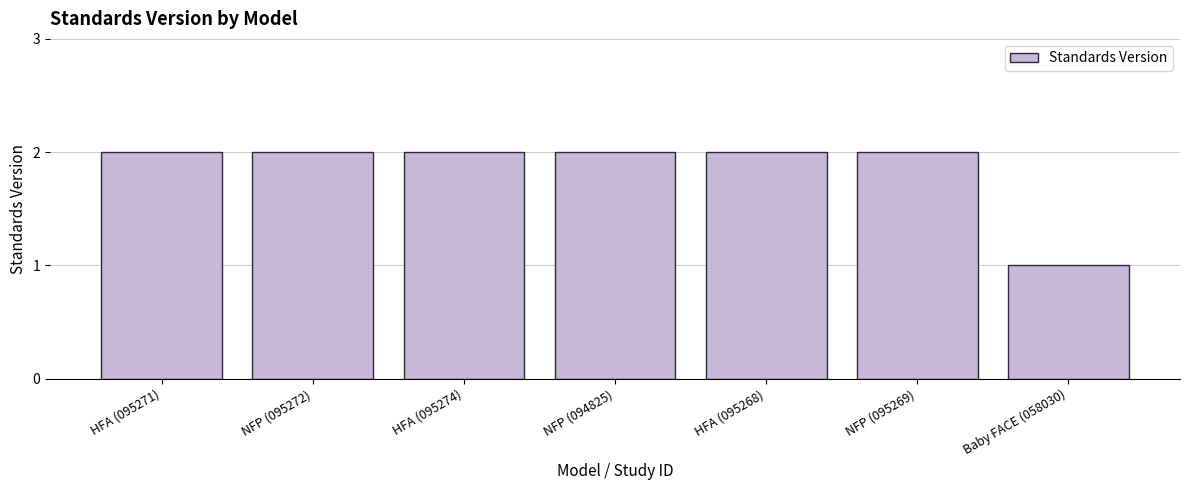

What is the change in value from HFA (095271) to Baby FACE (058030)?

-1